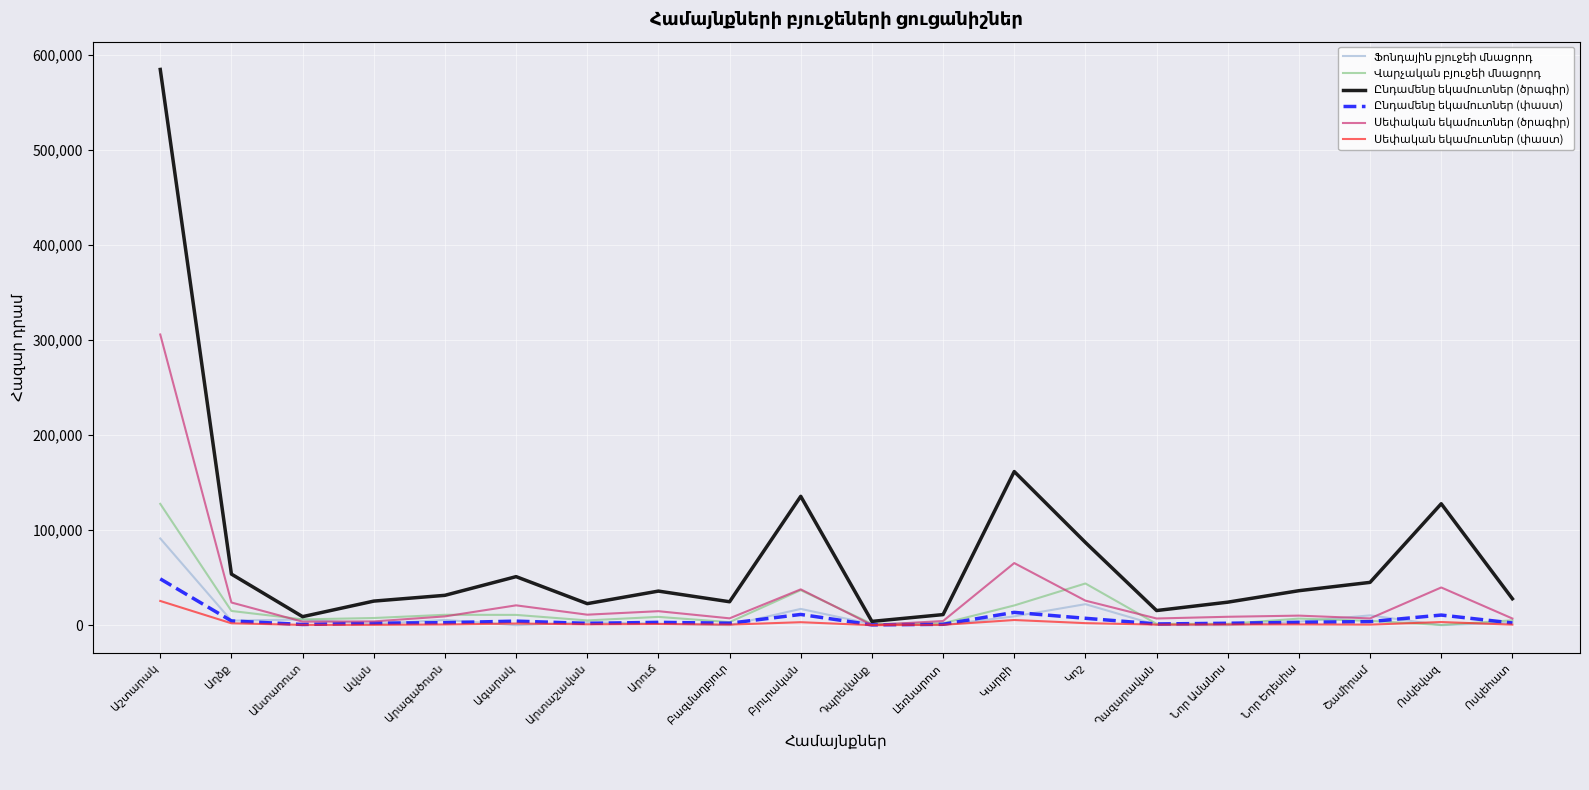

What is the maximum value shown in the chart?

584380.8